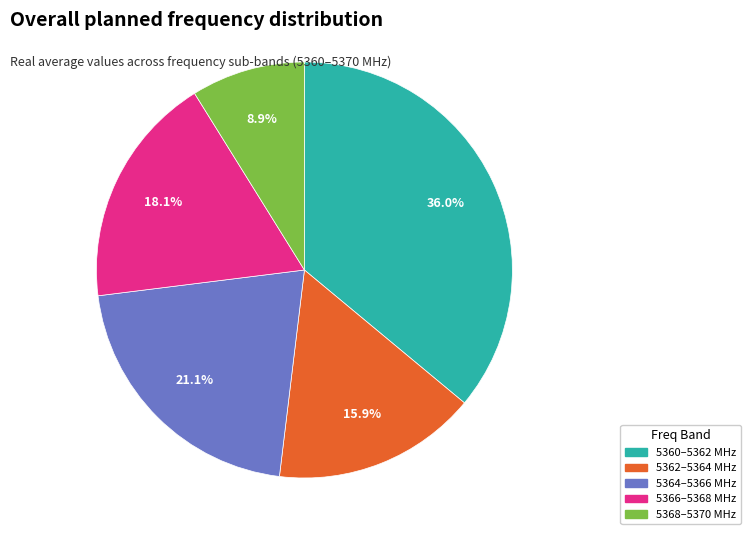

How many segments does this pie chart have?

5